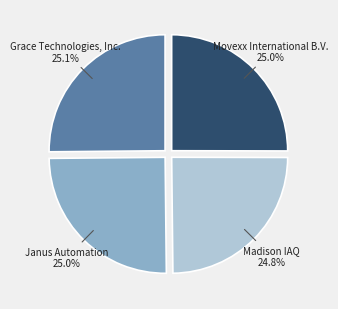

The Janus Automation slice represents 25% of the pie. True or false?

True